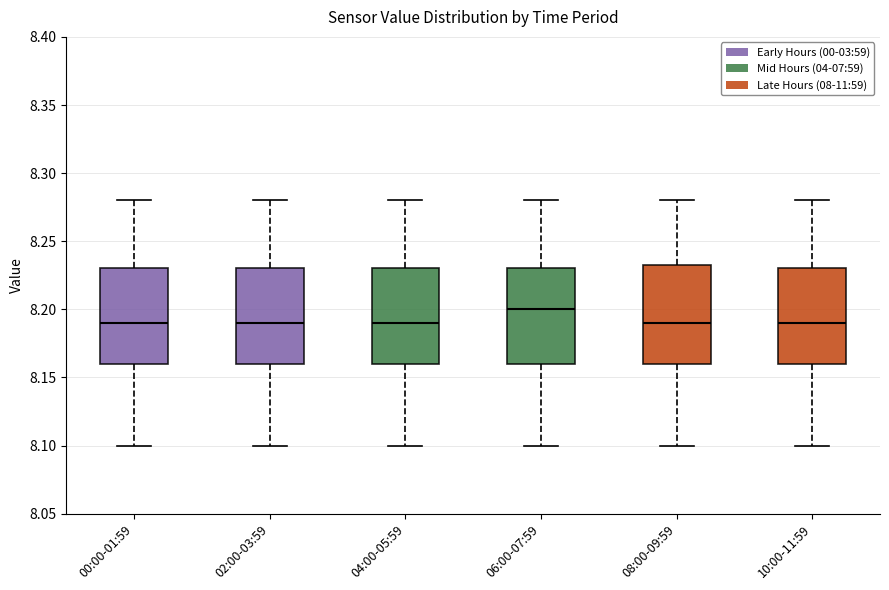

Where does the upper whisker of the box for 10:00-11:59 end on the y-axis? The values are not printed on the chart, so give them approximately, as read against the axis.

8.280